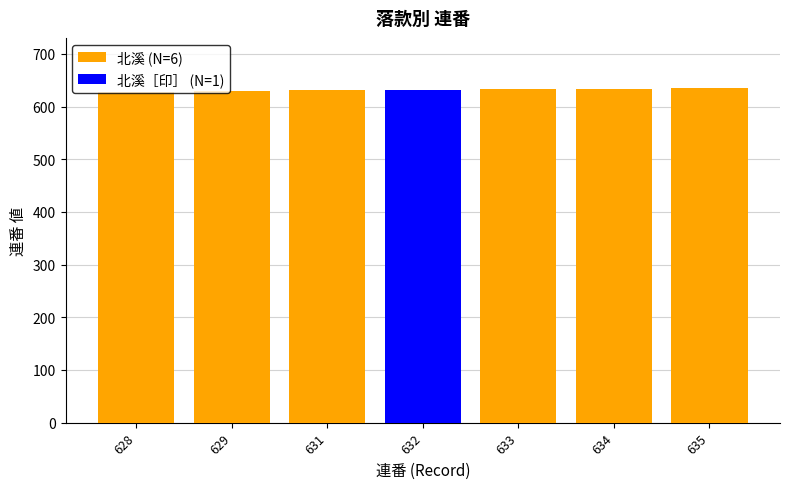

Reading left to right, list all the values displayed in this chart.

北溪 (N=6): 628	629	631	0	633	634	635
北溪［印］ (N=1): 0	0	0	632	0	0	0